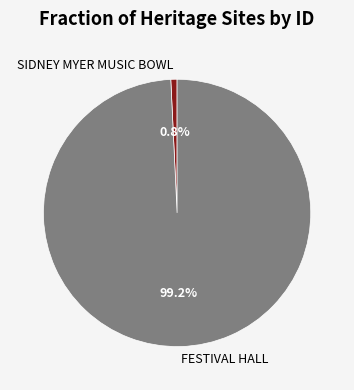

Is it true that SIDNEY MYER MUSIC BOWL is 6% of the pie?

False